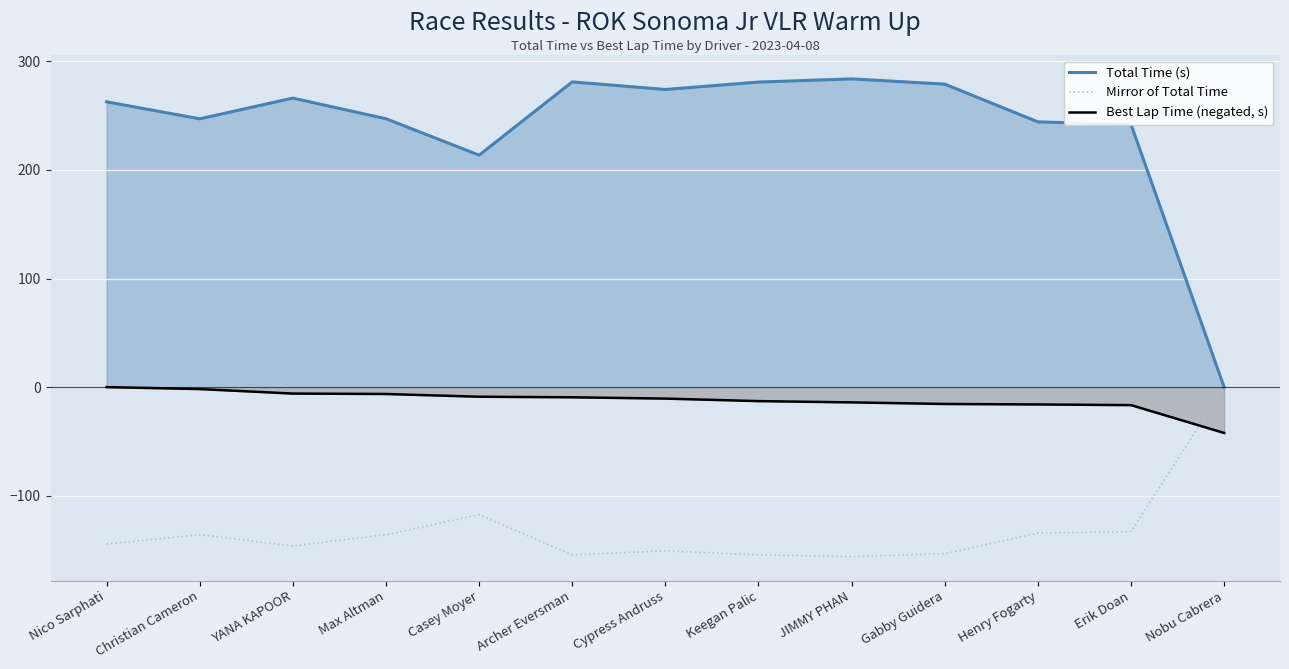

Is the value of Mirror of Total Time at Nico Sarphati greater than the value of Best Lap Time (negated, s) at JIMMY PHAN?

No